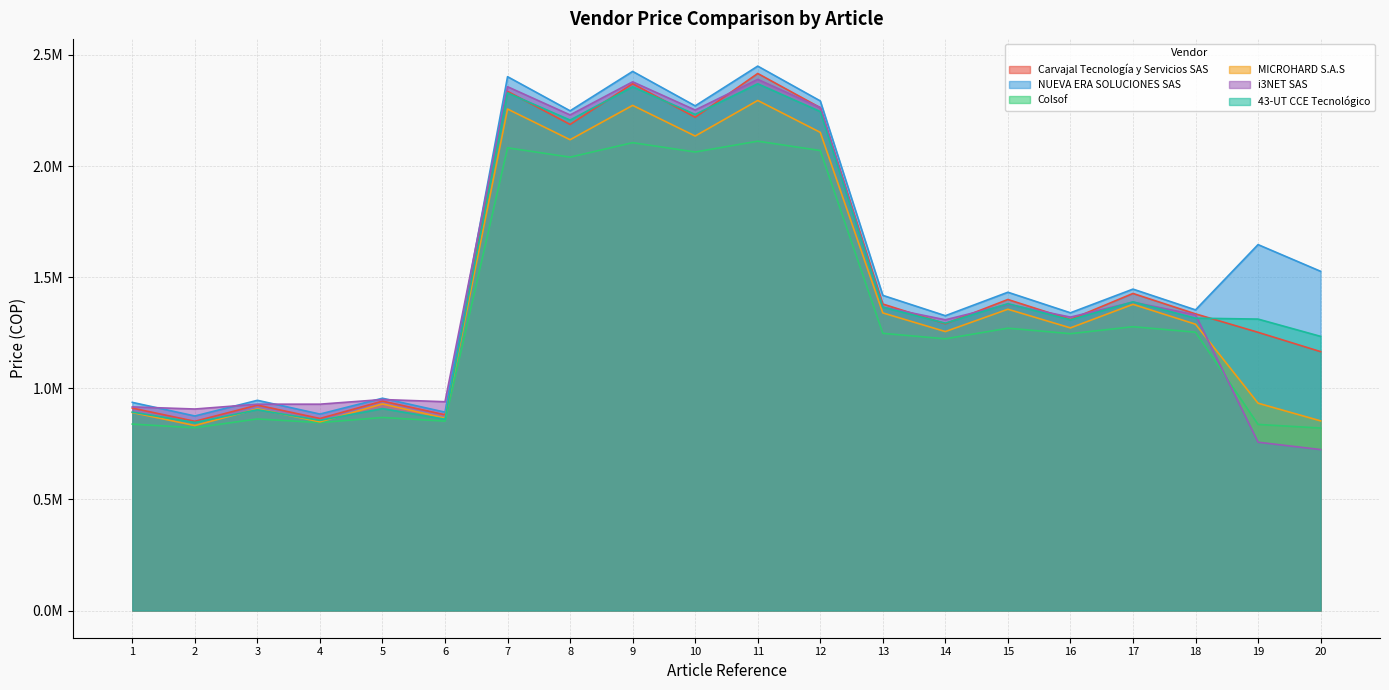

Is it true that i3NET SAS equals 3834240.3 at 8?

False